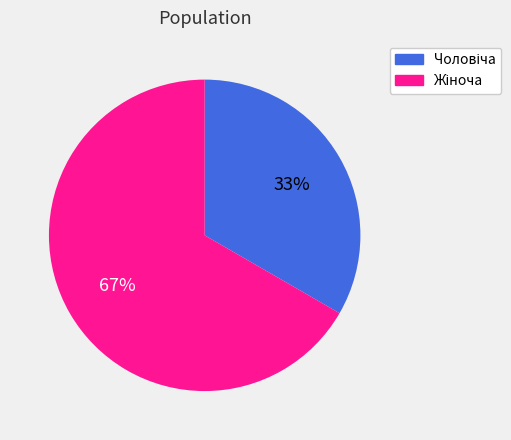

Count the number of slices in the pie.

2